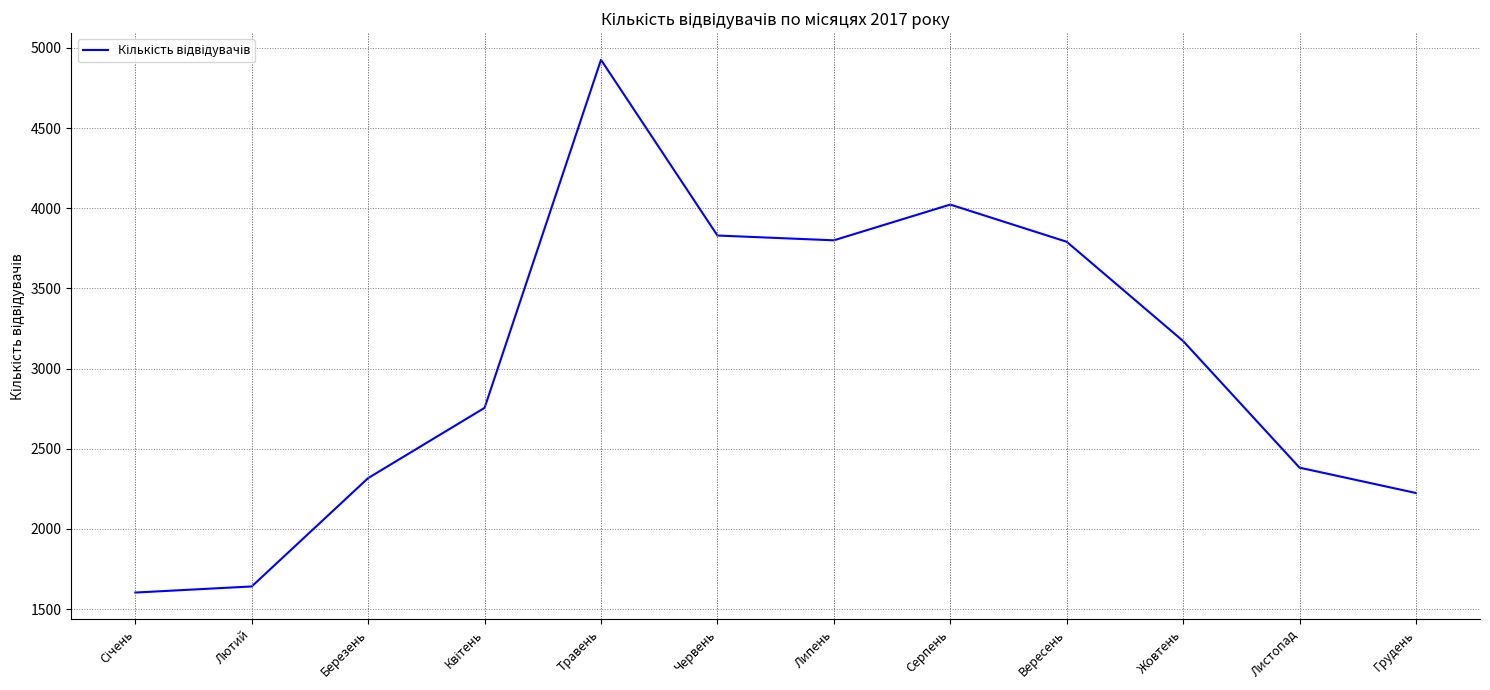

True or false: there are more than 1 points higher than both neighbors.

True